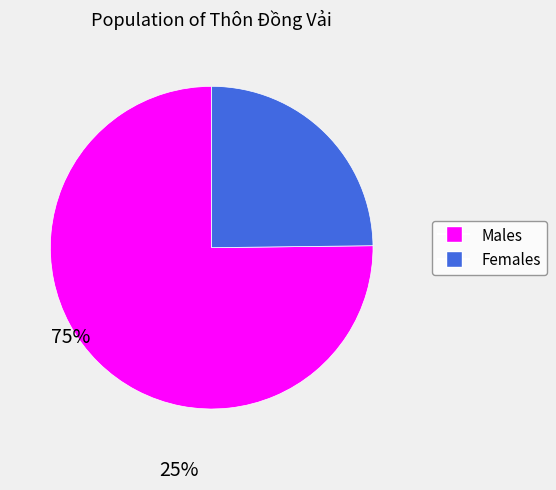

Does any single category account for the majority?

Yes